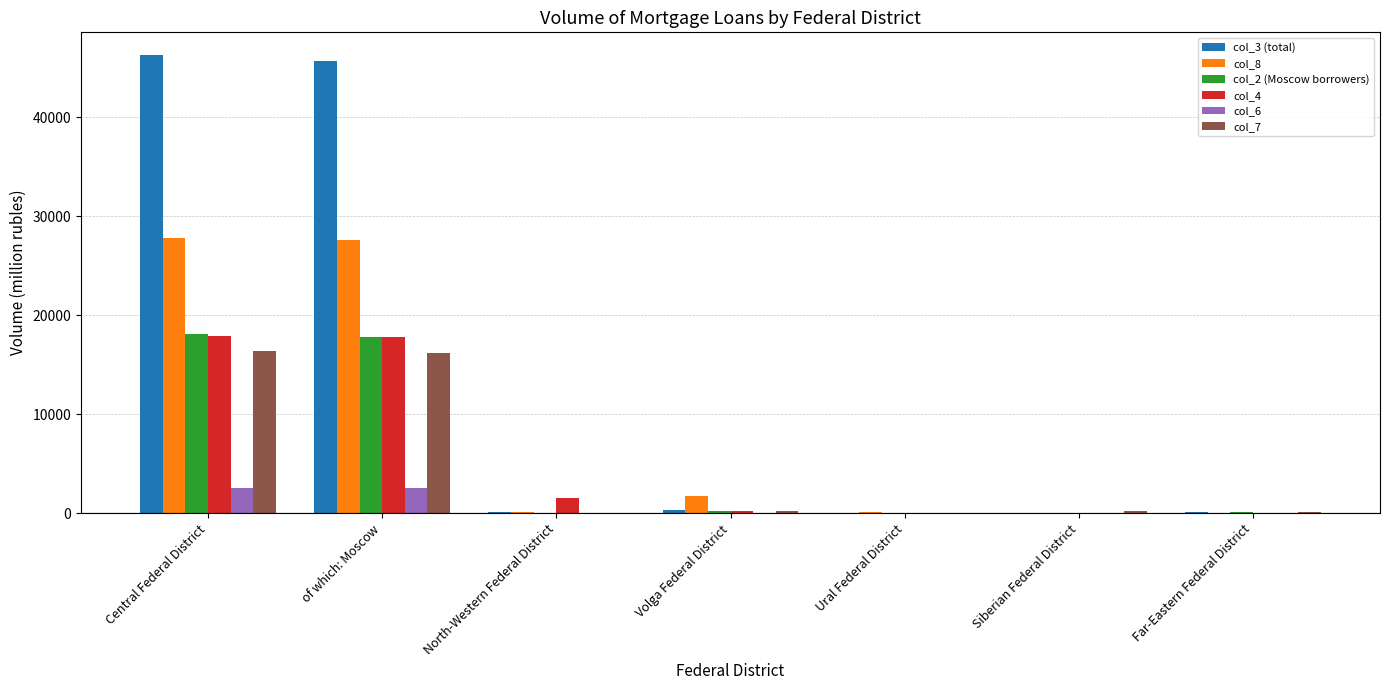

Does the chart contain stacked bars?

No